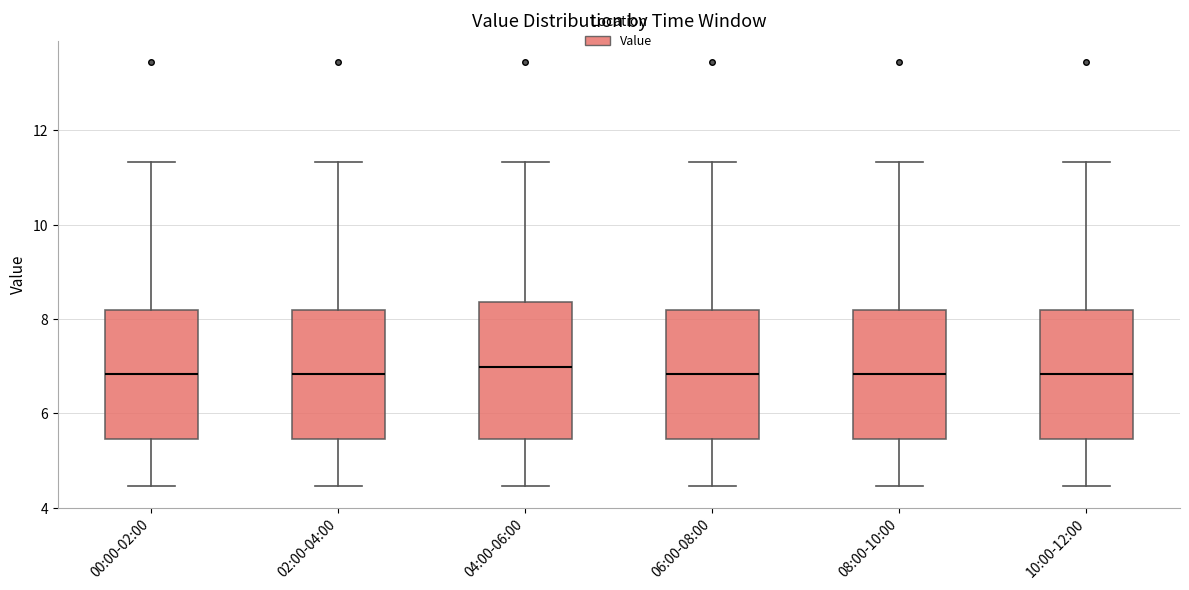

Reading left to right, read every box against the y-axis: the position of its median line, the range the box covers, and the ends of its whiskers. The values are not printed on the chart, so give them approximately, as read against the axis.

00:00-02:00: median 6.8, box 5.4 to 8.2, whiskers 4.4 to 11.4
02:00-04:00: median 6.8, box 5.4 to 8.2, whiskers 4.4 to 11.4
04:00-06:00: median 7.0, box 5.4 to 8.4, whiskers 4.4 to 11.4
06:00-08:00: median 6.8, box 5.4 to 8.2, whiskers 4.4 to 11.4
08:00-10:00: median 6.8, box 5.4 to 8.2, whiskers 4.4 to 11.4
10:00-12:00: median 6.8, box 5.4 to 8.2, whiskers 4.4 to 11.4